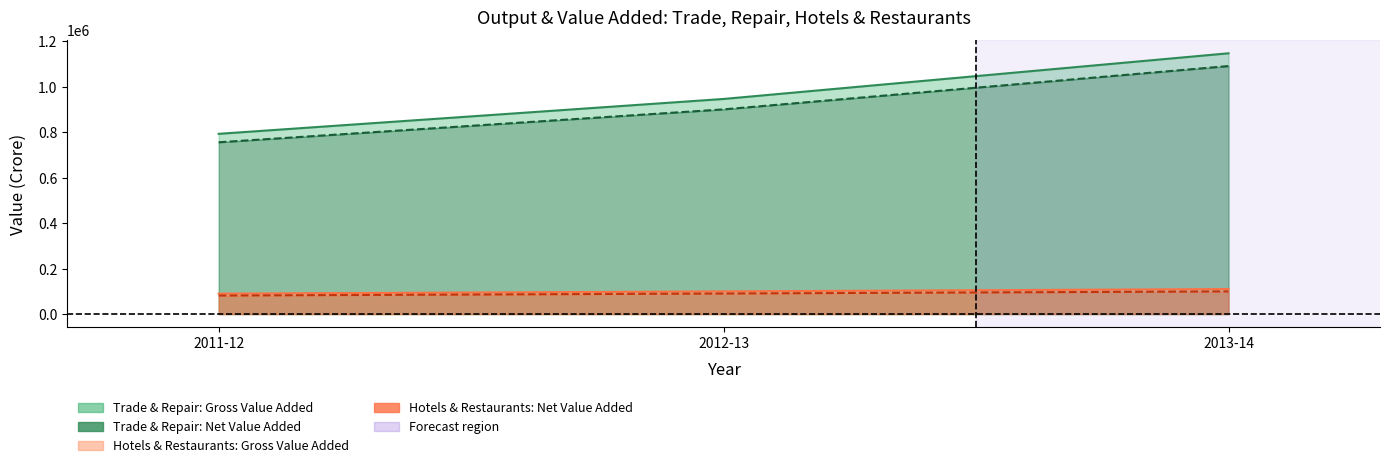

Reading left to right, transcribe all the data shown in this chart.

Trade & Repair: Gross Value Added: 792996	946400	1147273
Hotels & Restaurants: Gross Value Added: 89962	99840	110051
Trade & Repair: Net Value Added: 755870	900578	1091179
Hotels & Restaurants: Net Value Added: 81671	90574	99897